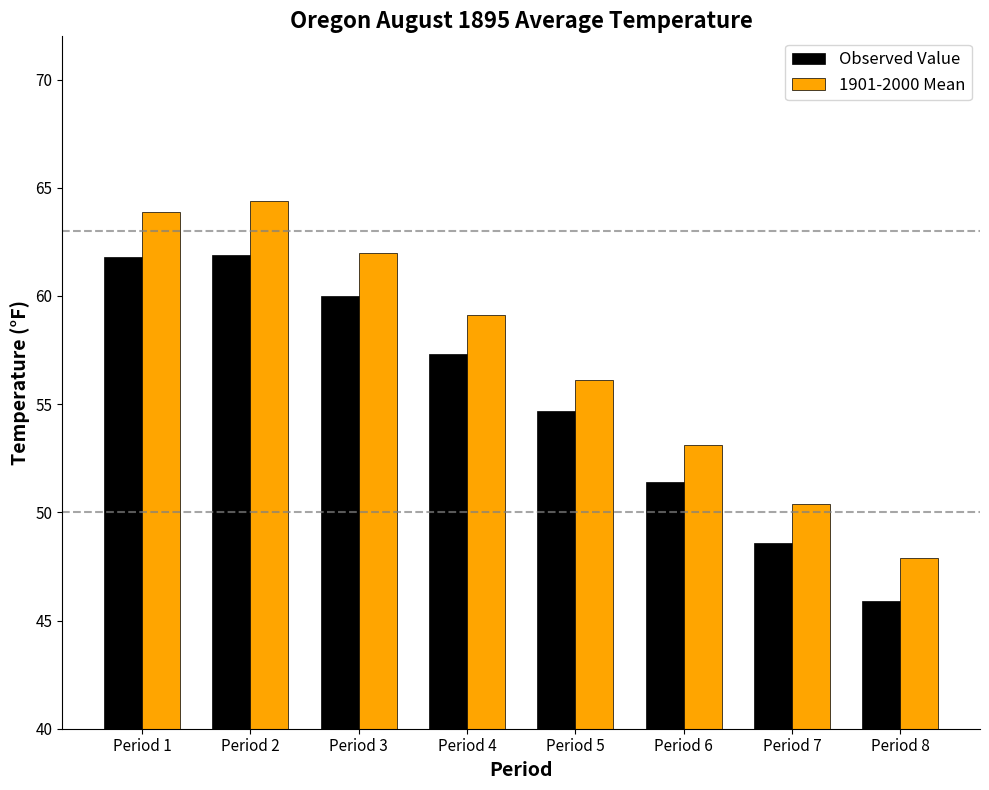

What is the difference between the 1901-2000 Mean values at Period 3 and Period 4?

2.9